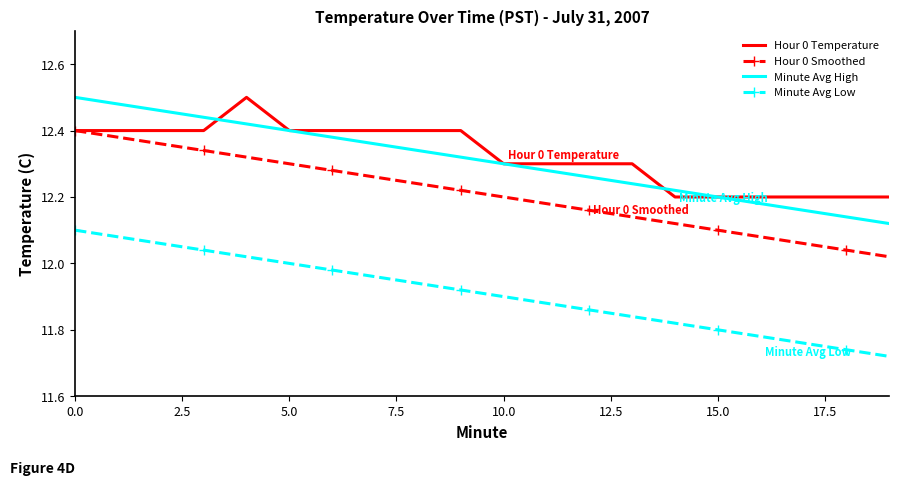

What are all the series names shown in the legend?

Hour 0 Temperature, Hour 0 Smoothed, Minute Avg High, Minute Avg Low